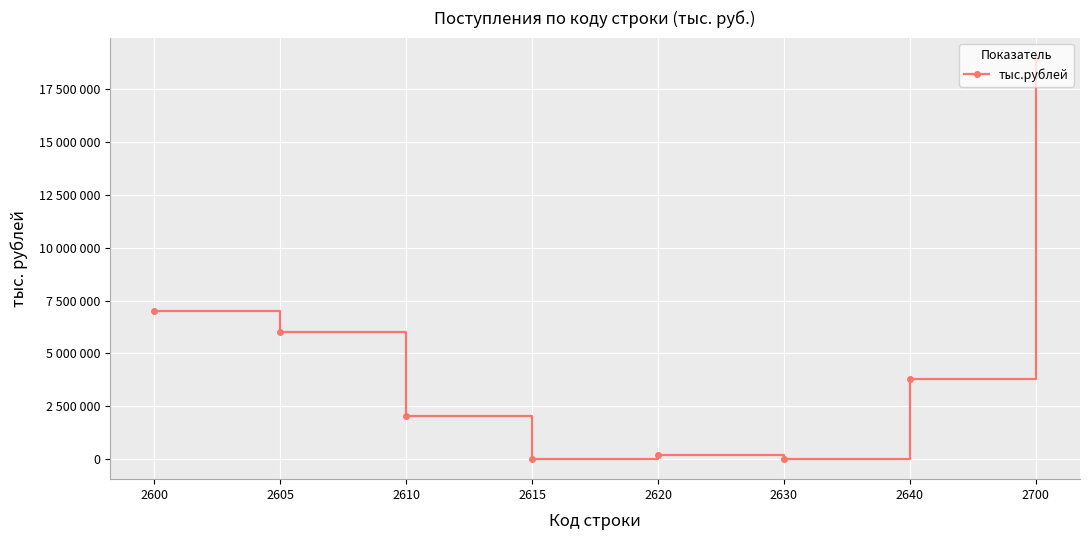

Does the chart have visible grid lines?

Yes